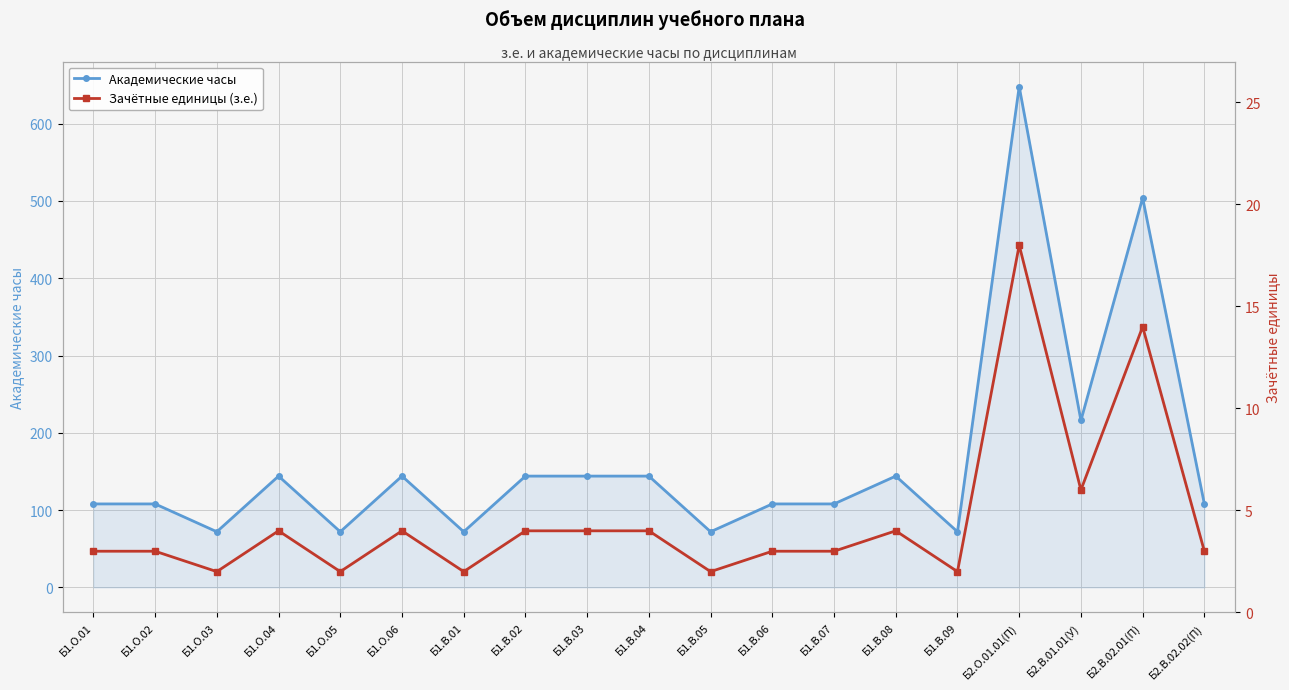

Which has a higher value, Б1.О.01 or Б2.В.02.02(П)?

Б1.О.01